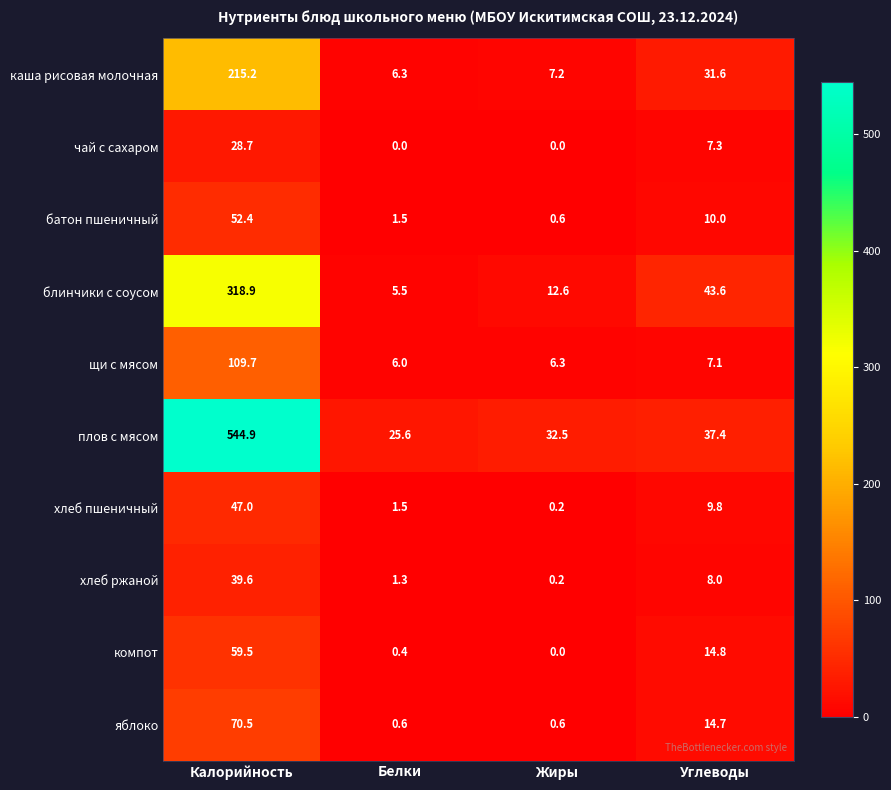

What is the sum of the батон пшеничный values at Углеводы and Калорийность?

62.4